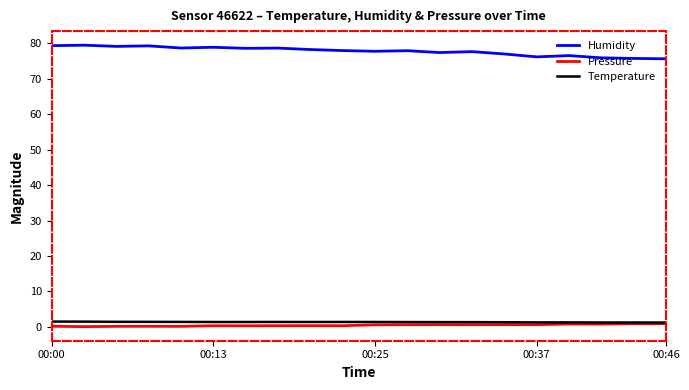

What is the sum of all Humidity values?

1556.2